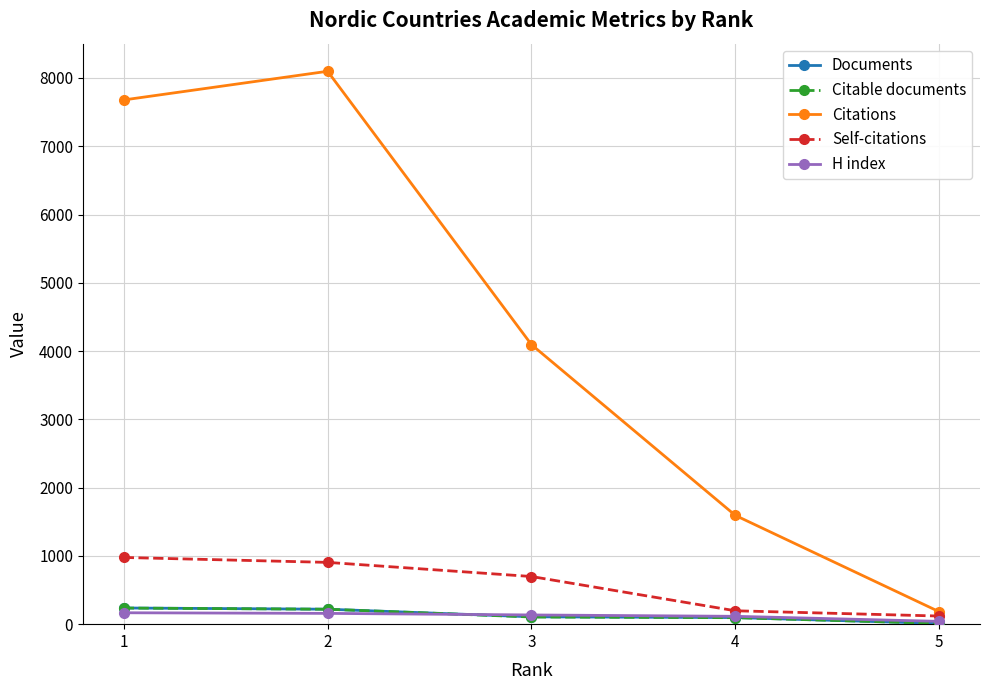

Which series changed the most between 4 and 5?

Citations